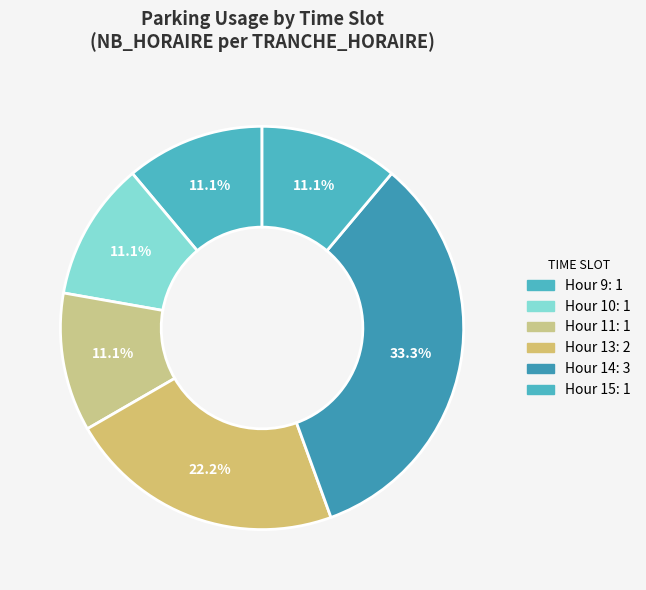

Does any single category account for the majority?

No